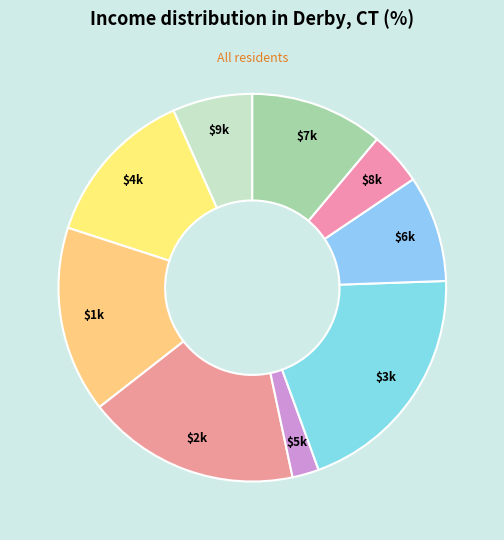

Count the number of slices in the pie.

9